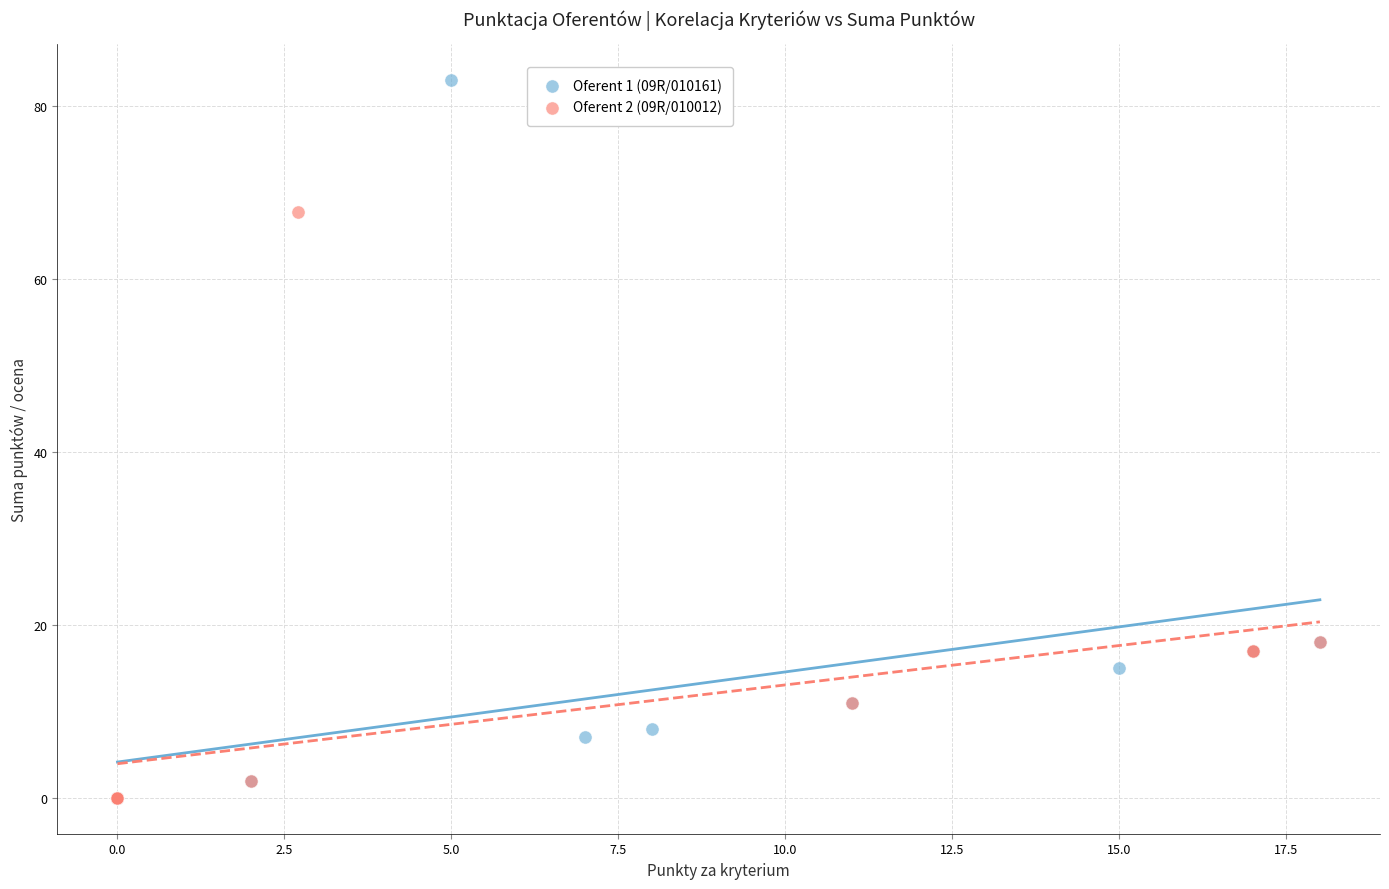

Which series has the largest Y range (max minus min)?

Oferent 1 (09R/010161)